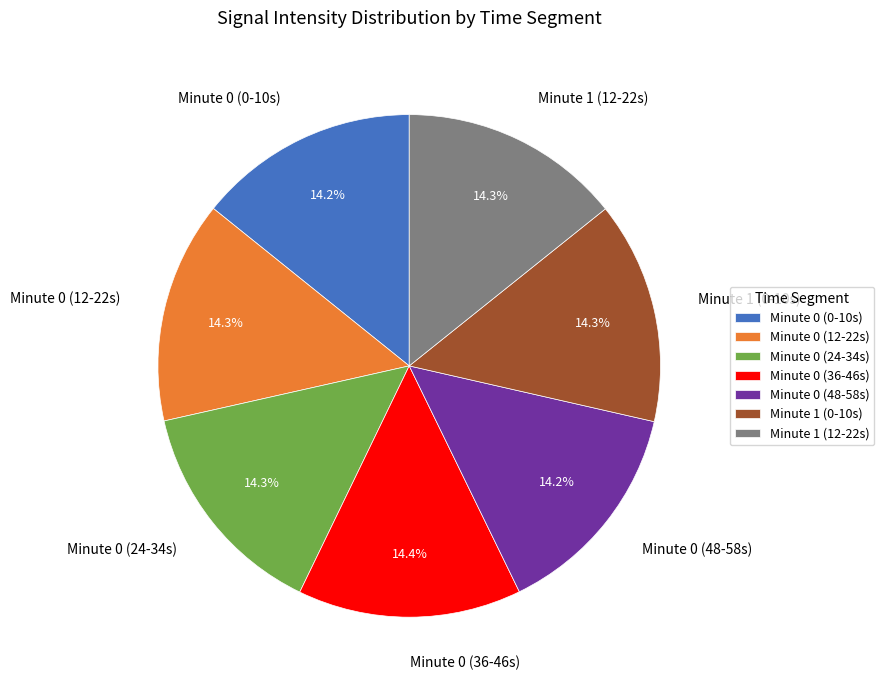

To the nearest percent, what is the average slice percentage?

14%